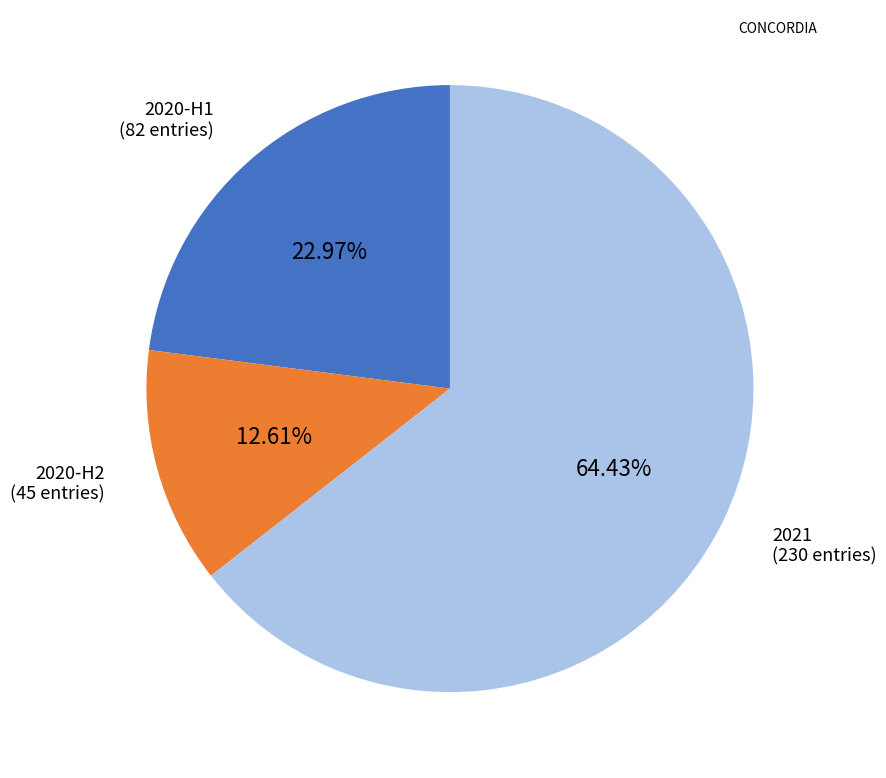

Is there any slice that represents more than half of the pie?

Yes